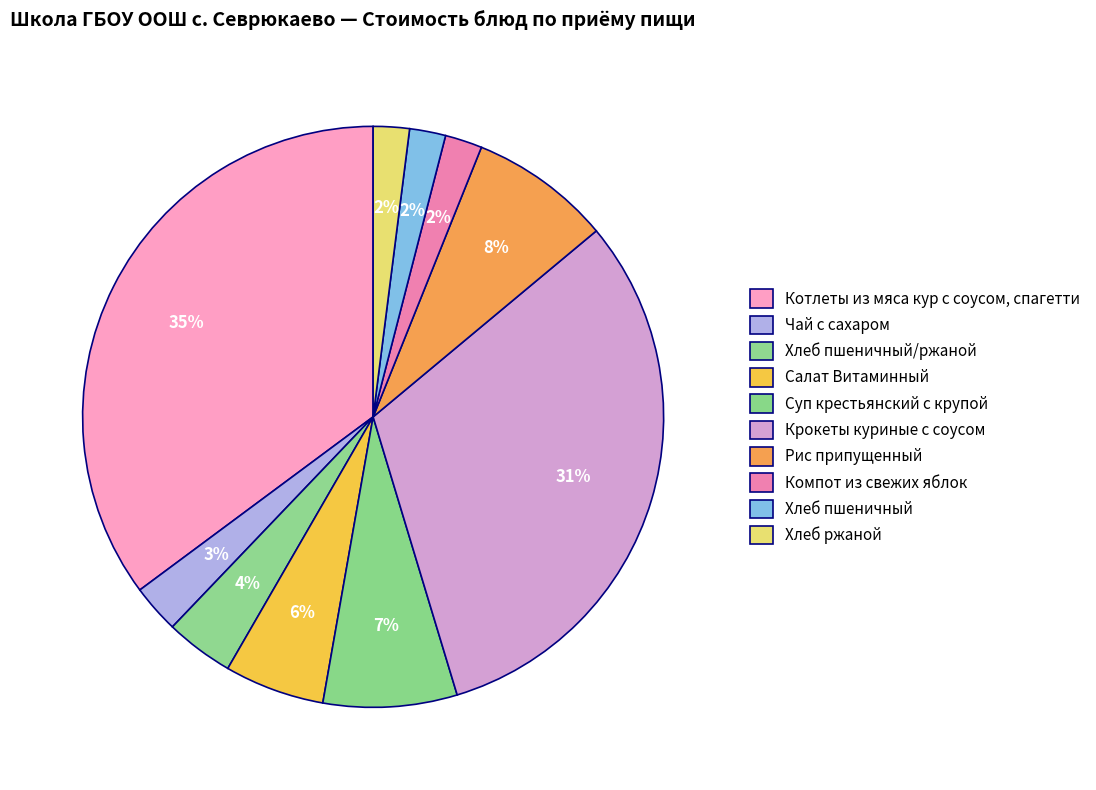

To the nearest percent, what portion does Рис припущенный represent?

8%